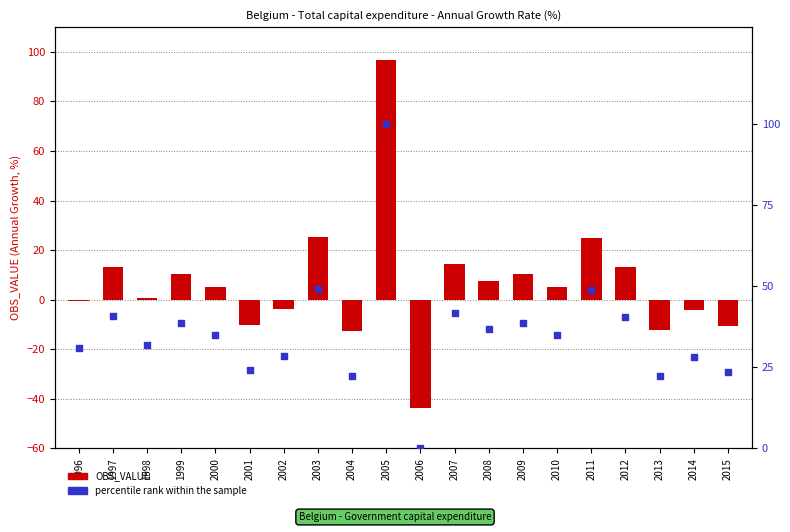

What is the total value across all series at 1998?

32.6